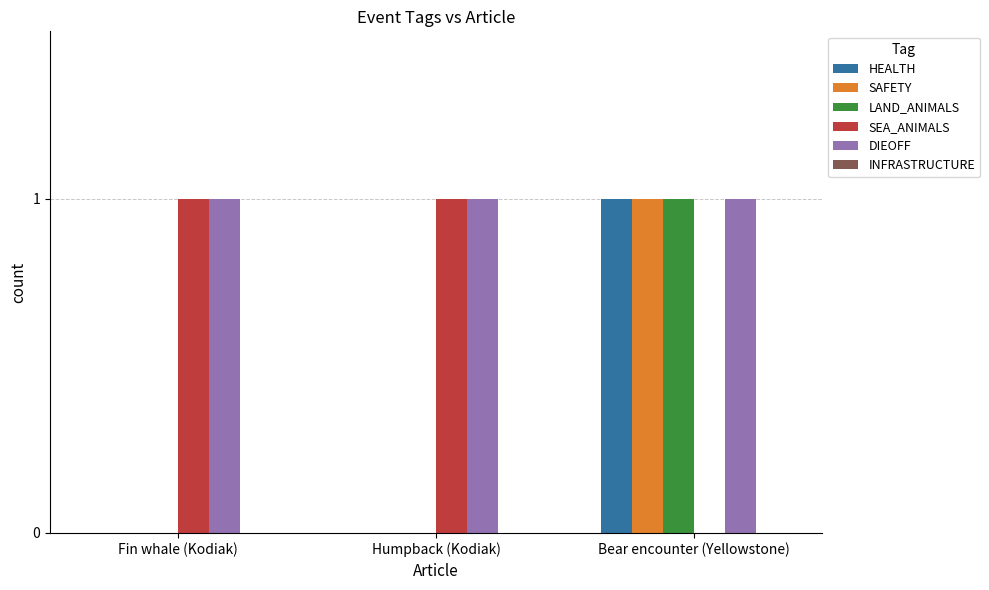

Which series has the largest total across all categories?

DIEOFF